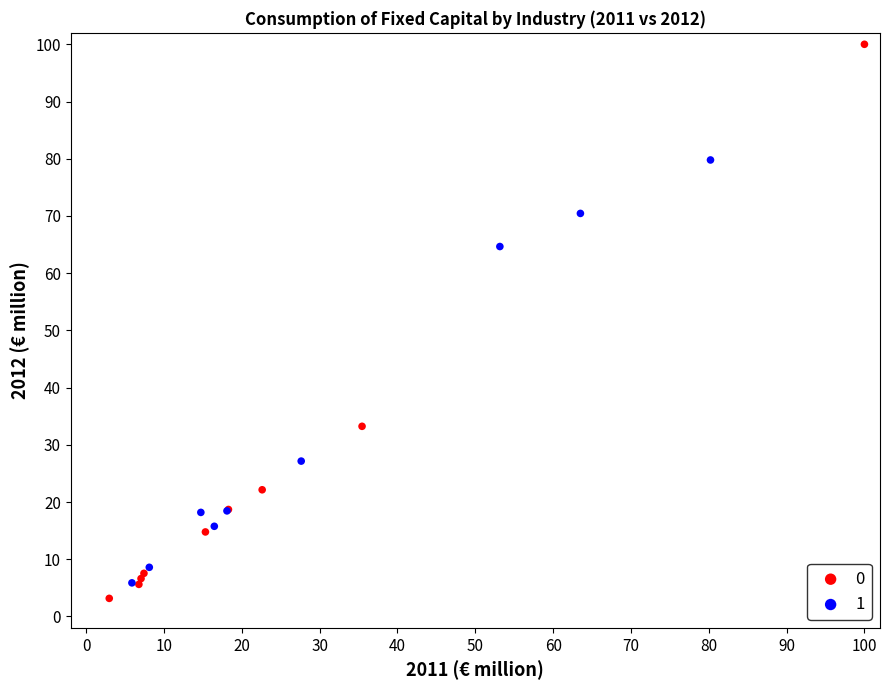

Which series contains the lowest Y value?

0